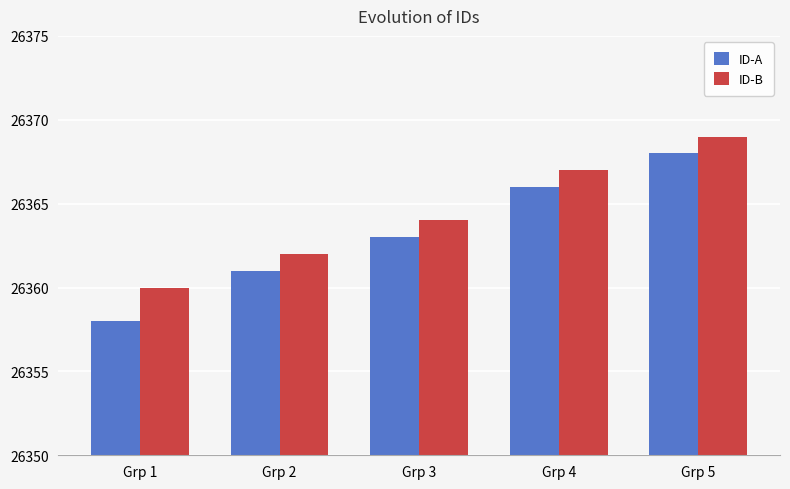

At which category is the sum across all series the highest?

Grp 5